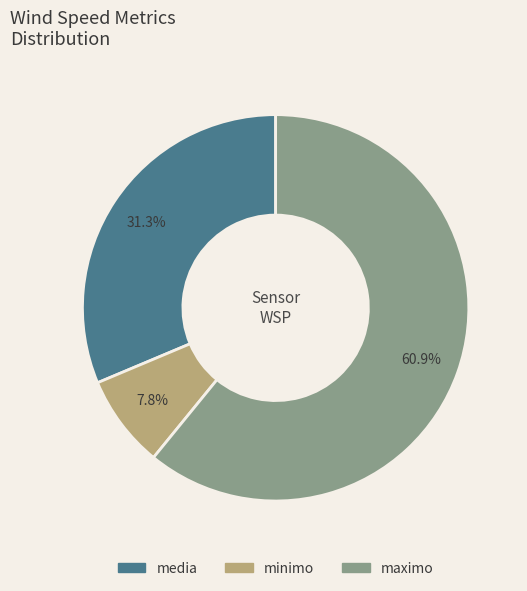

Does any single category account for the majority?

Yes